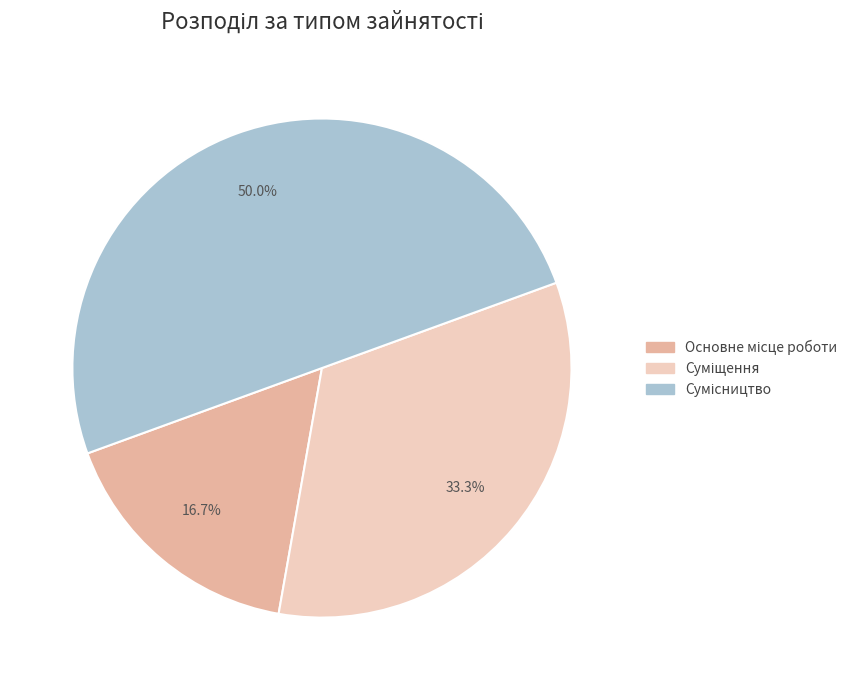

Which category has the biggest portion of the pie?

Сумісництво